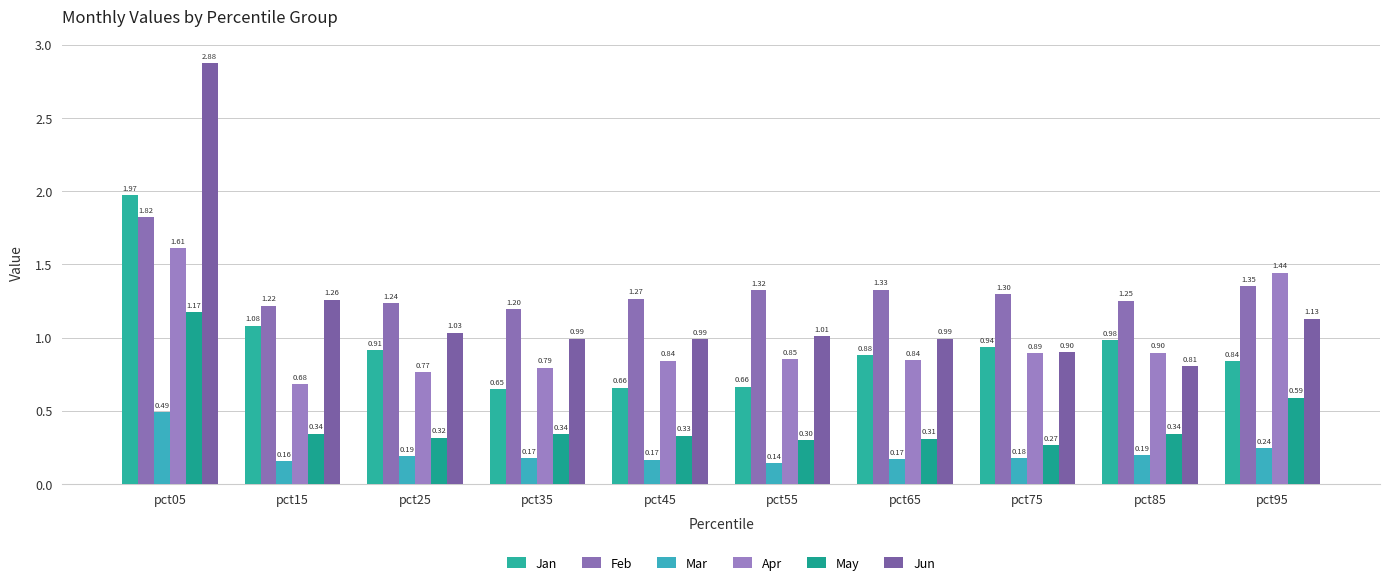

What is the average value of the May series?

0.4